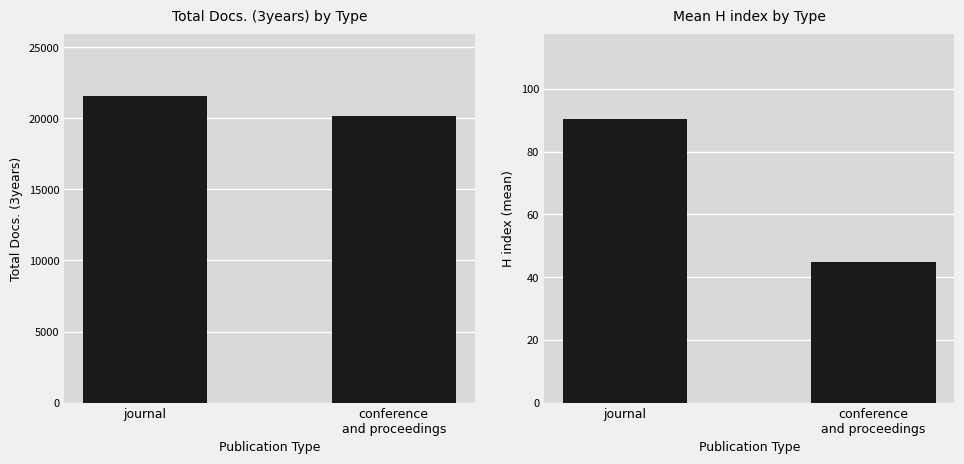

Reading left to right, list all the values displayed in this chart.

Total Docs. (3years): 21585.0	20173.0
H index (mean): 90.3	44.8